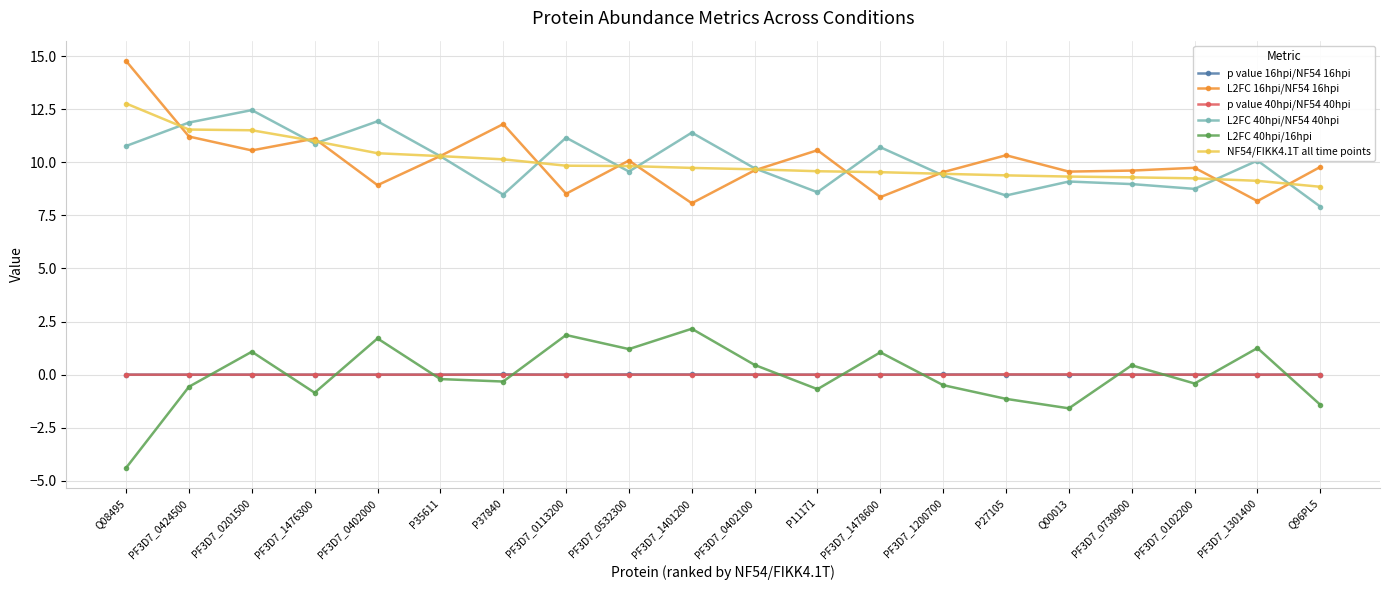

True or false: L2FC 40hpi/16hpi has more than 2 interior local peaks.

True